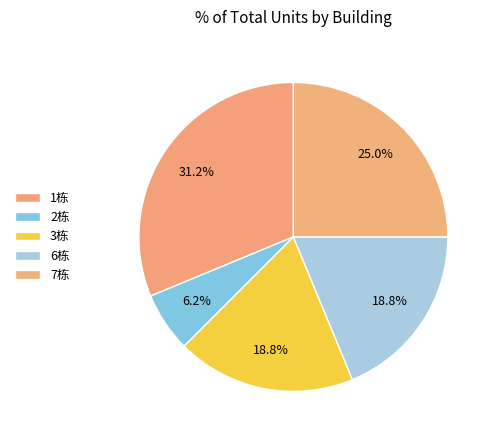

To the nearest percent, what portion does 6栋 represent?

19%